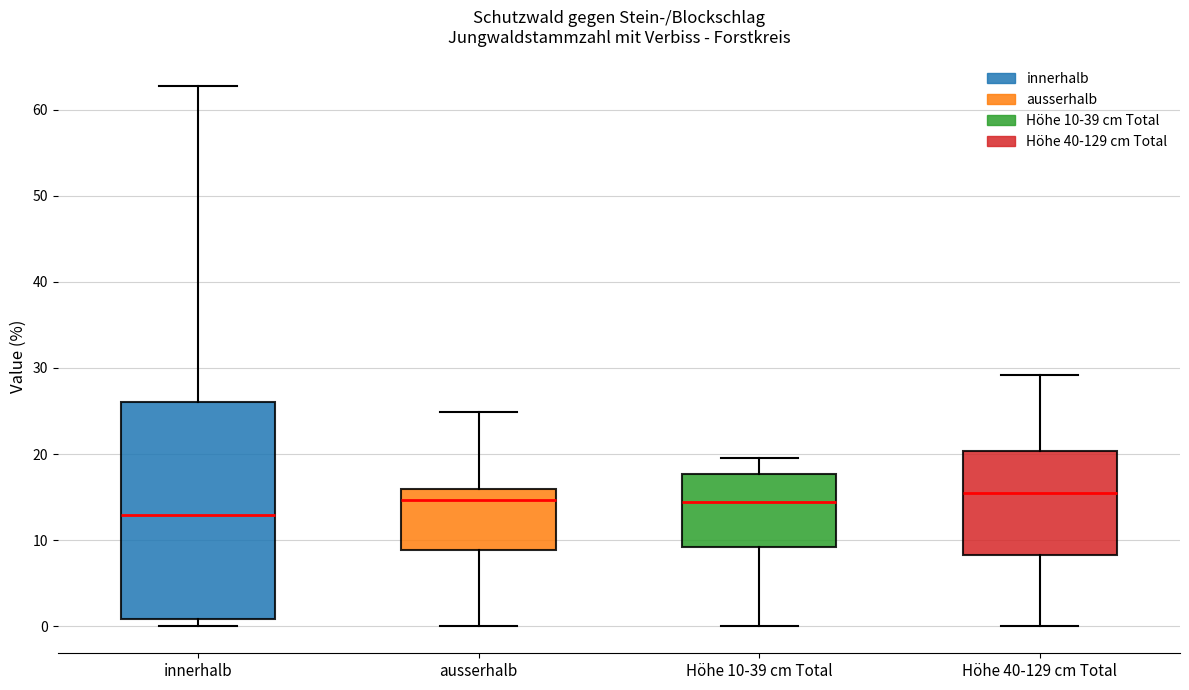

Where does the lower whisker of the box for Höhe 40-129 cm Total end on the y-axis? The values are not printed on the chart, so give them approximately, as read against the axis.

0